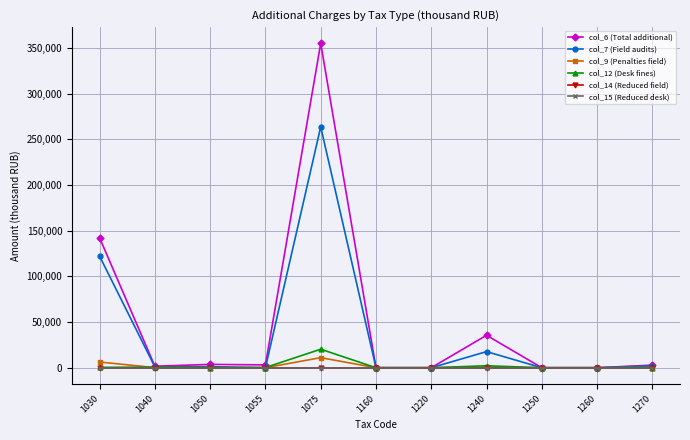

Rank the series at 1270 from lowest to highest value.

col_14 (Reduced field), col_15 (Reduced desk), col_12 (Desk fines), col_9 (Penalties field), col_7 (Field audits), col_6 (Total additional)